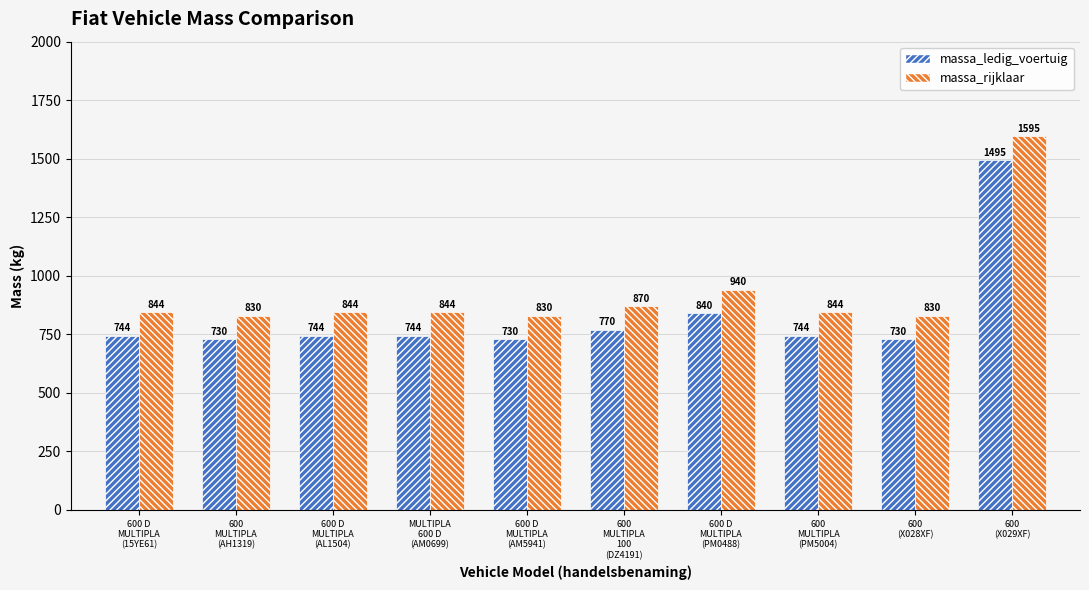

What is the difference between the maximum and minimum values in the massa_ledig_voertuig series?

765